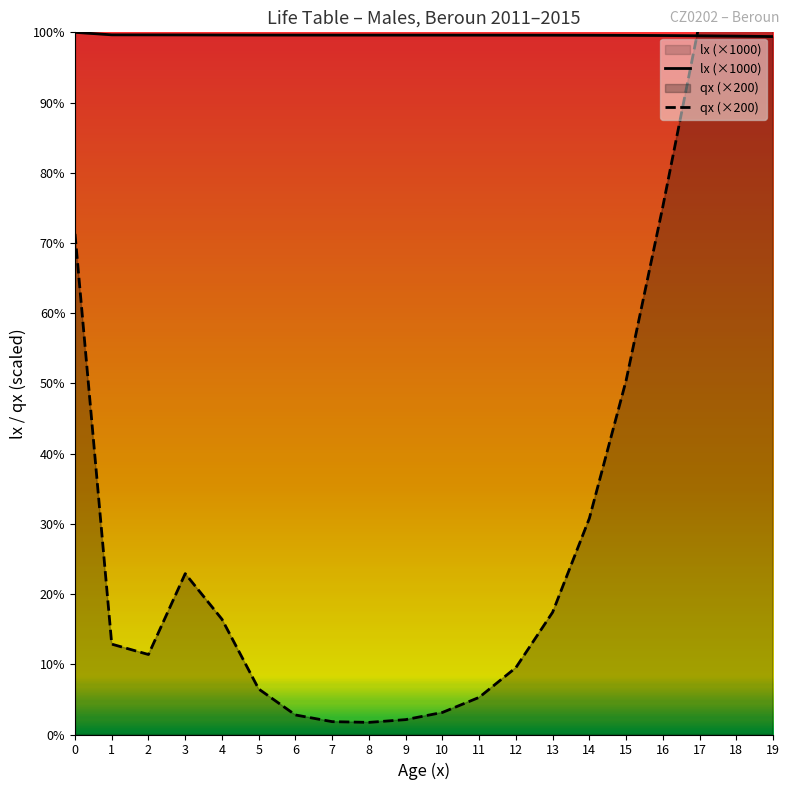

True or false: lx (×1000) has a value of 99.6 at 10.

True